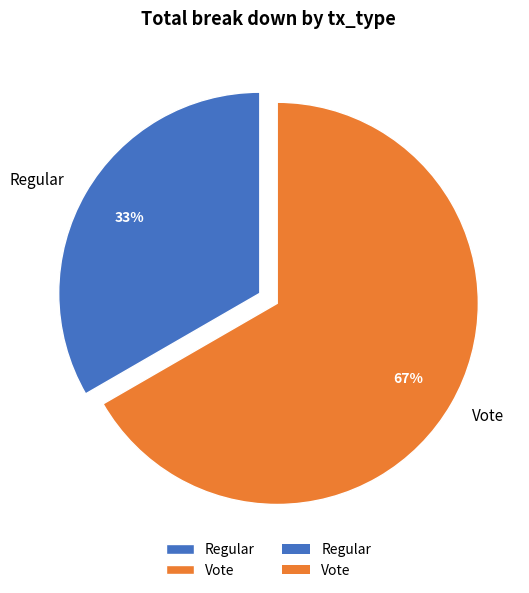

What percentage is the Vote slice, to the nearest percent?

67%